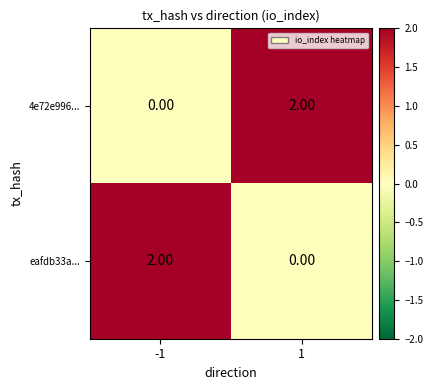

At -1, list the series in order from largest to smallest.

eafdb33a..., 4e72e996...